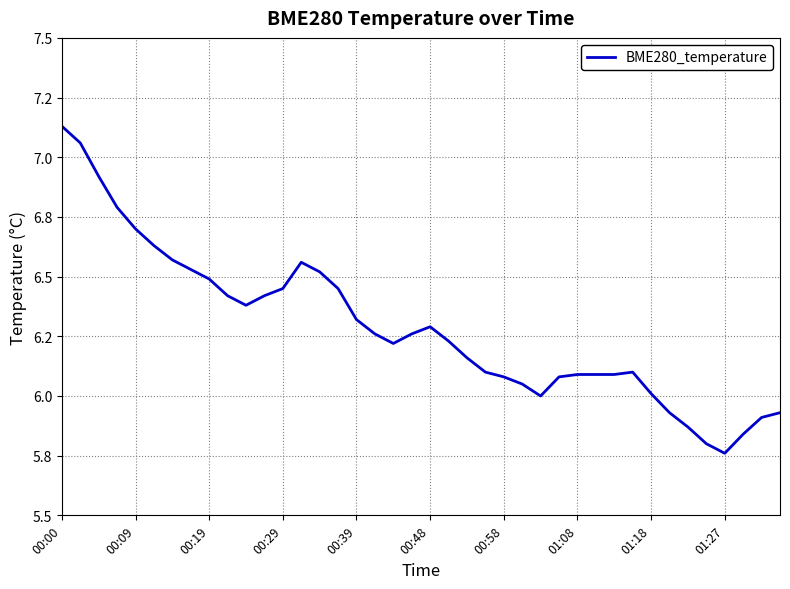

Does the chart have visible grid lines?

Yes